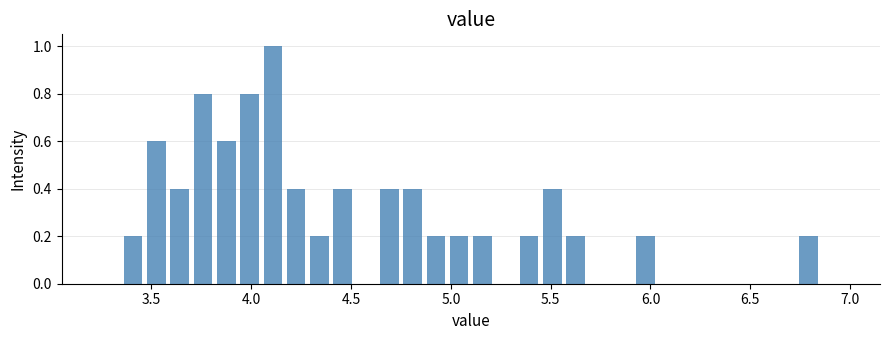

Read against the x-axis, roughly where is the centre of the tallest bar?

4.10